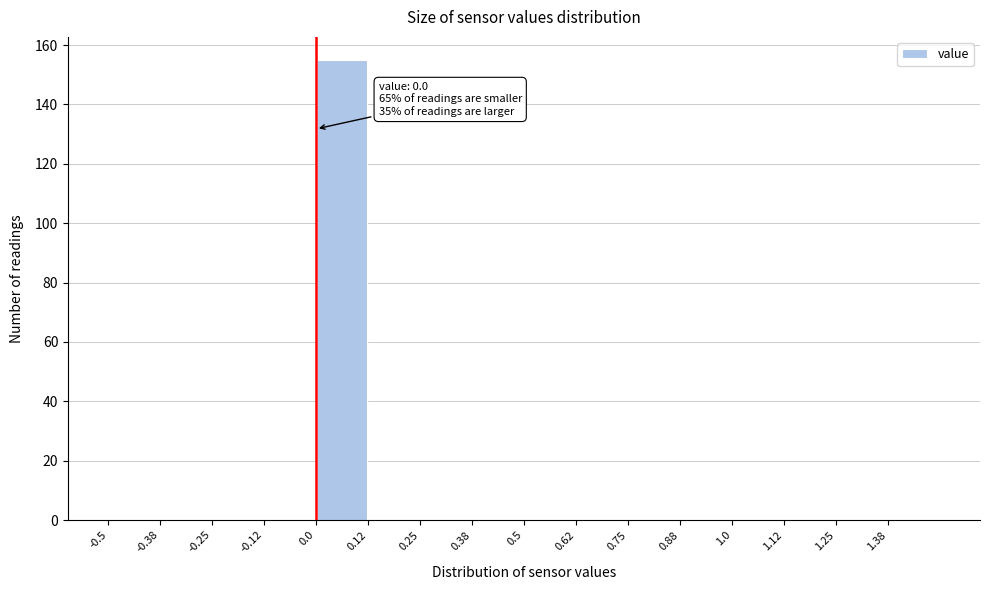

Over which range of the x-axis is the bar tallest?

0.000 to 0.125